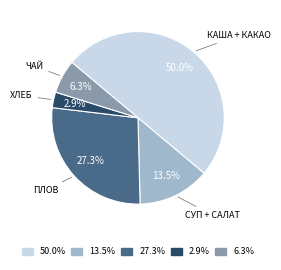

What percentage do 27.3% and 6.3% together represent?

33.6%